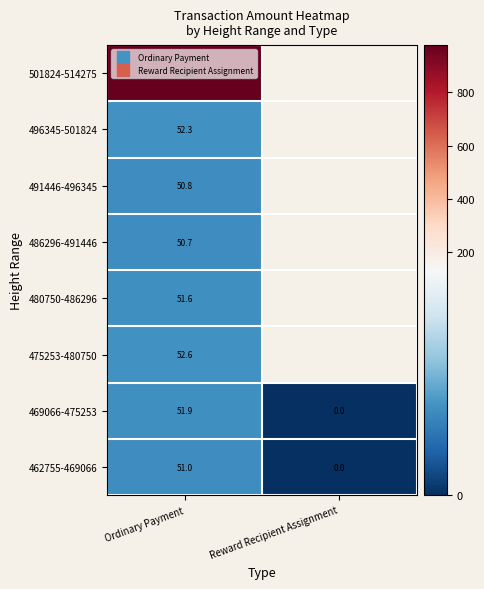

What is the spread (max minus min) of values at Ordinary Payment?

926.2